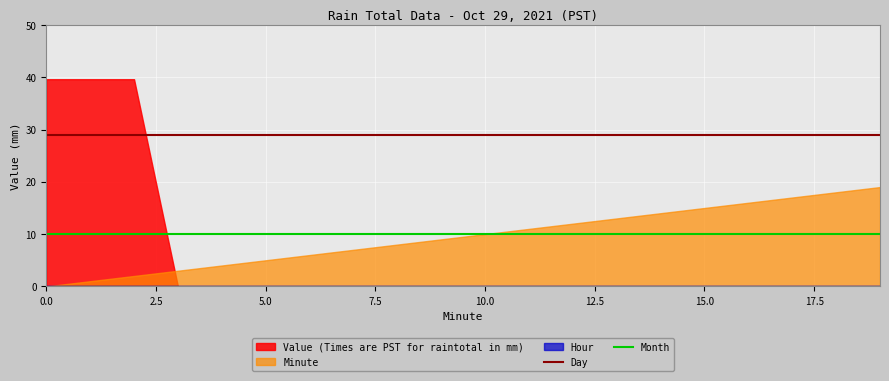

True or false: Month and Day cross at least once.

False